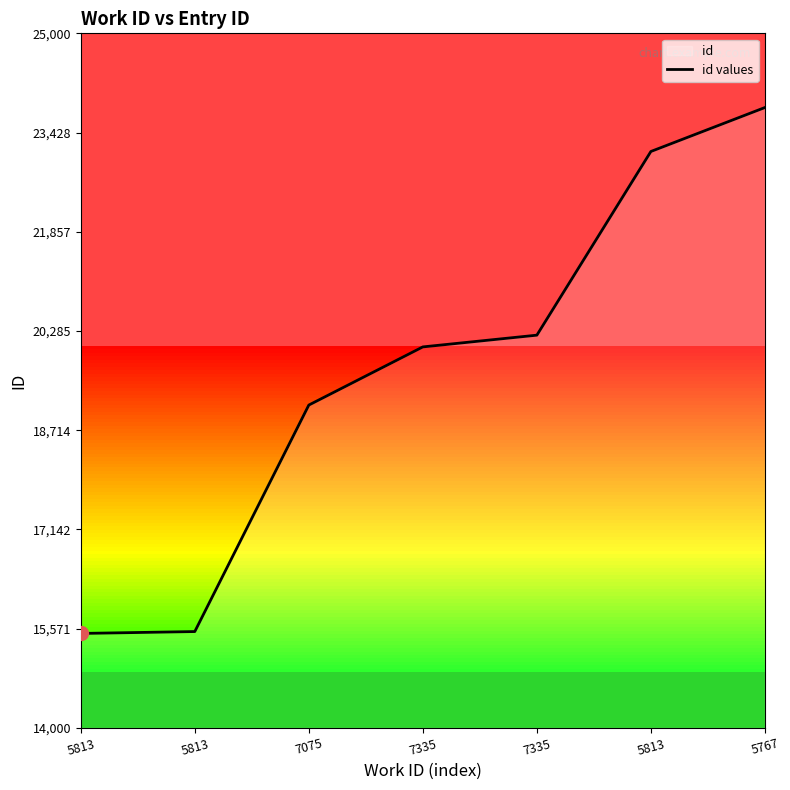

Approximately how many times larger is the value at 5813 compared to 5813?

1.5